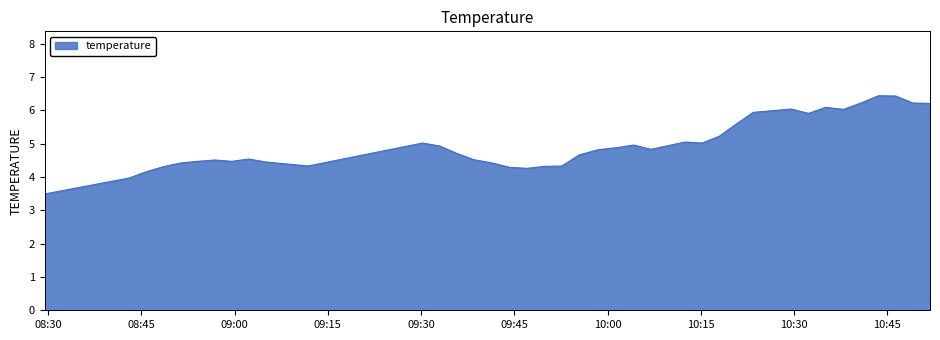

What is the smallest value displayed?

3.5